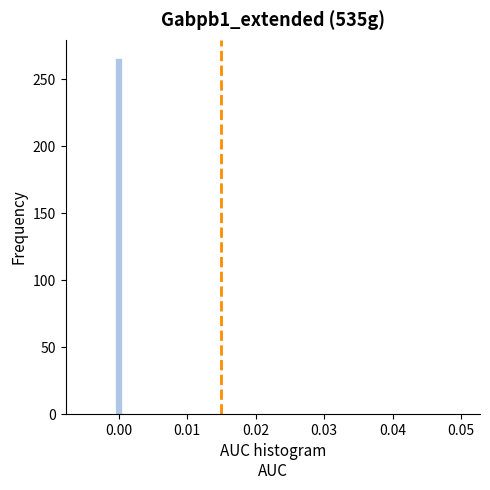

Read against the x-axis, roughly where is the centre of the tallest bar?

0.000